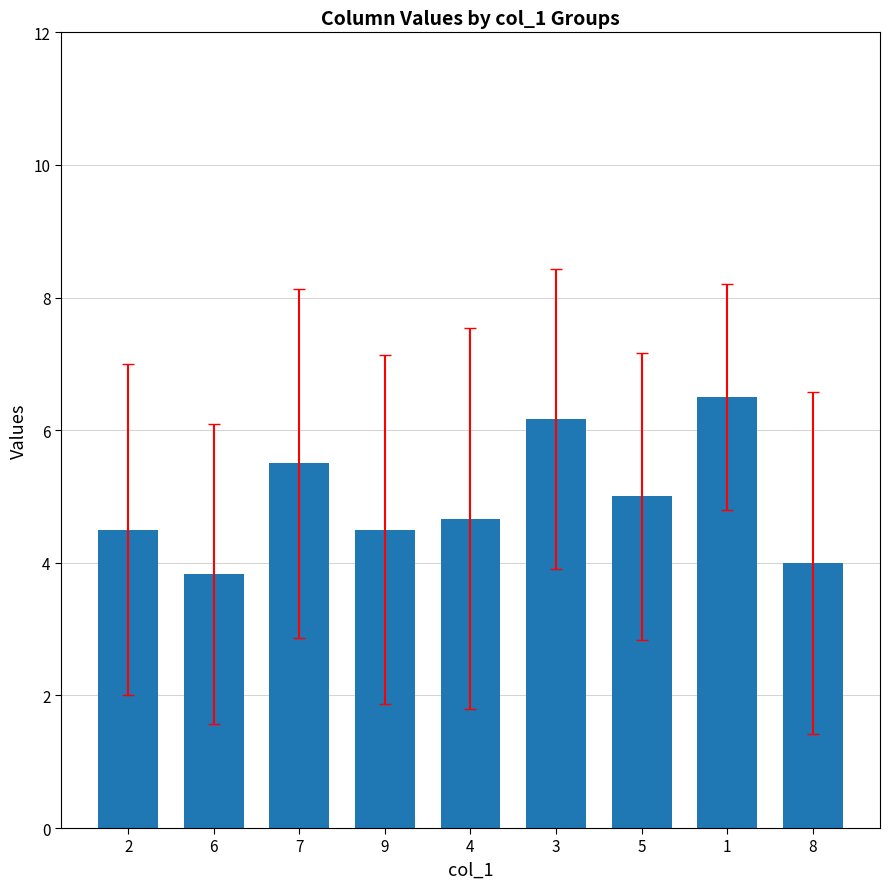

Reading left to right, extract all data points from this chart.

4.5	3.8	5.5	4.5	4.7	6.2	5.0	6.5	4.0